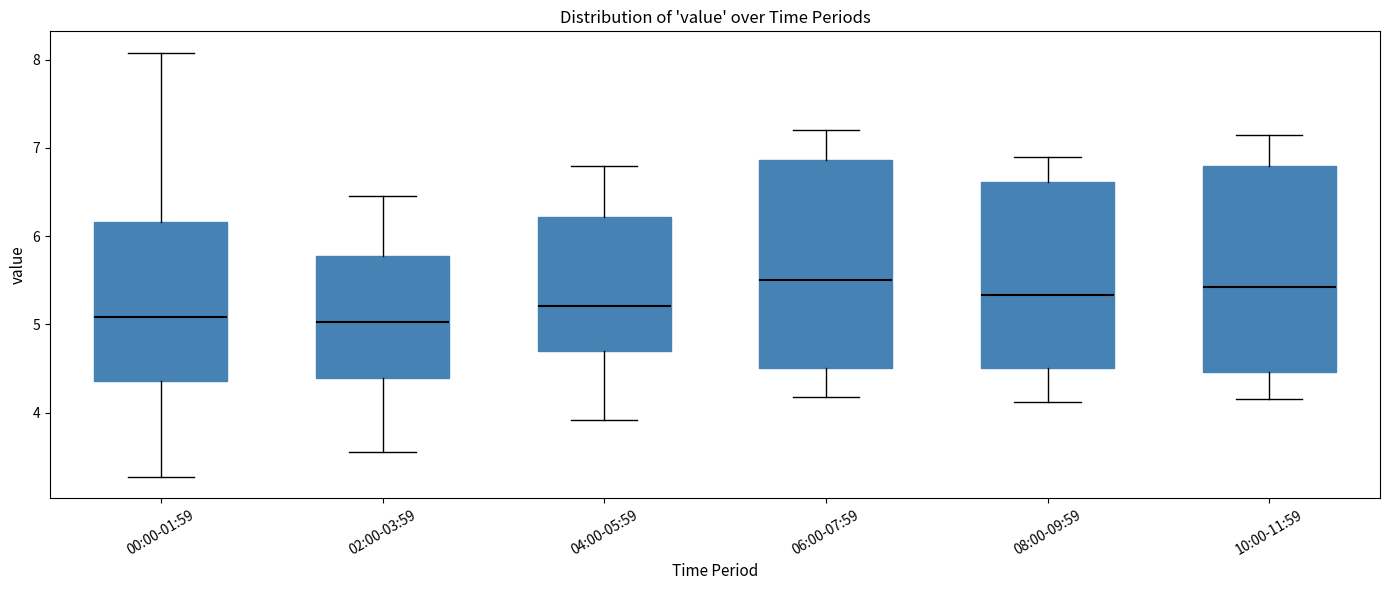

Reading left to right, transcribe this box plot: for each box, give where its median line is, the range the box spans, and where its two whiskers end, as read against the y-axis. The values are not printed on the chart, so give them approximately, as read against the axis.

00:00-01:59: median 5.1, box 4.4 to 6.2, whiskers 3.3 to 8.1
02:00-03:59: median 5.0, box 4.4 to 5.8, whiskers 3.6 to 6.5
04:00-05:59: median 5.2, box 4.7 to 6.2, whiskers 3.9 to 6.8
06:00-07:59: median 5.5, box 4.5 to 6.9, whiskers 4.2 to 7.2
08:00-09:59: median 5.3, box 4.5 to 6.6, whiskers 4.1 to 6.9
10:00-11:59: median 5.4, box 4.5 to 6.8, whiskers 4.2 to 7.2